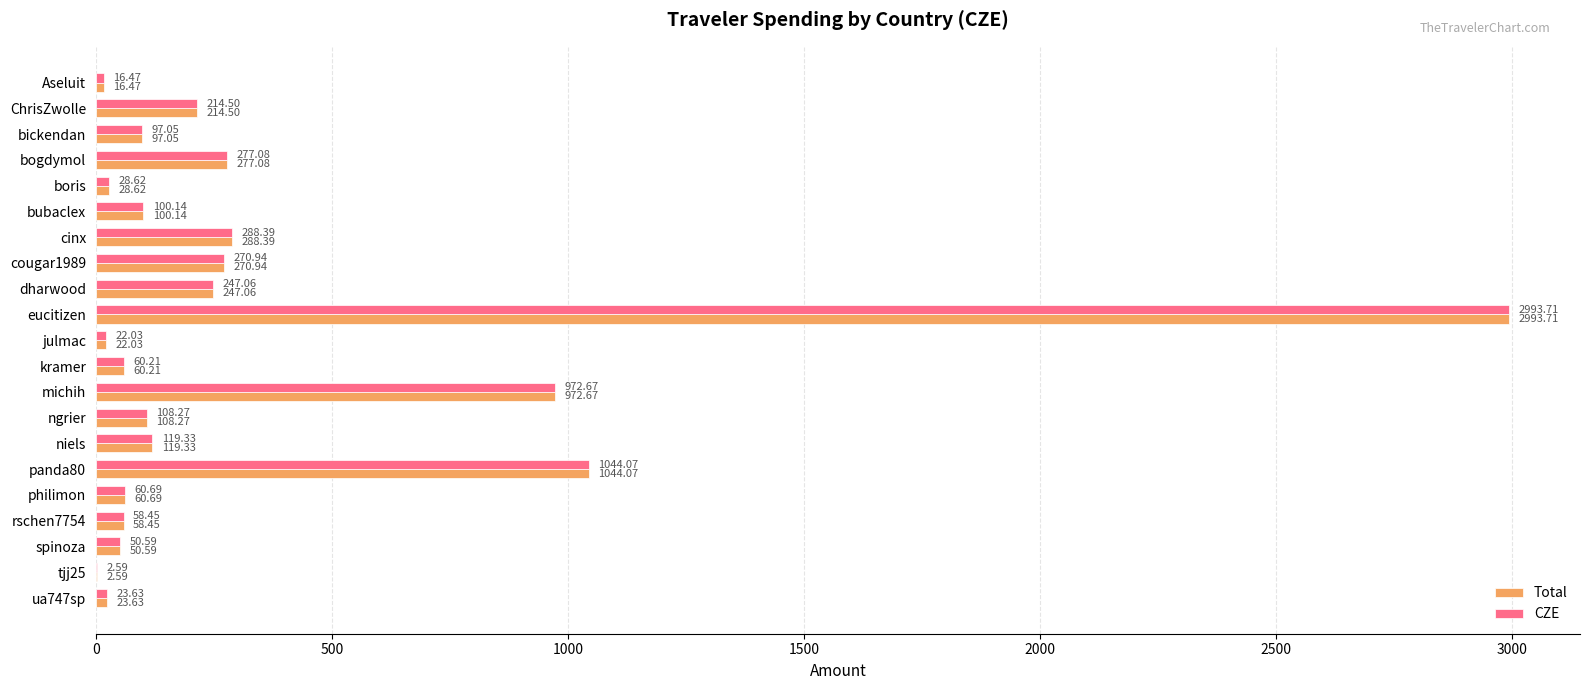

At which category is the sum across all series the highest?

eucitizen